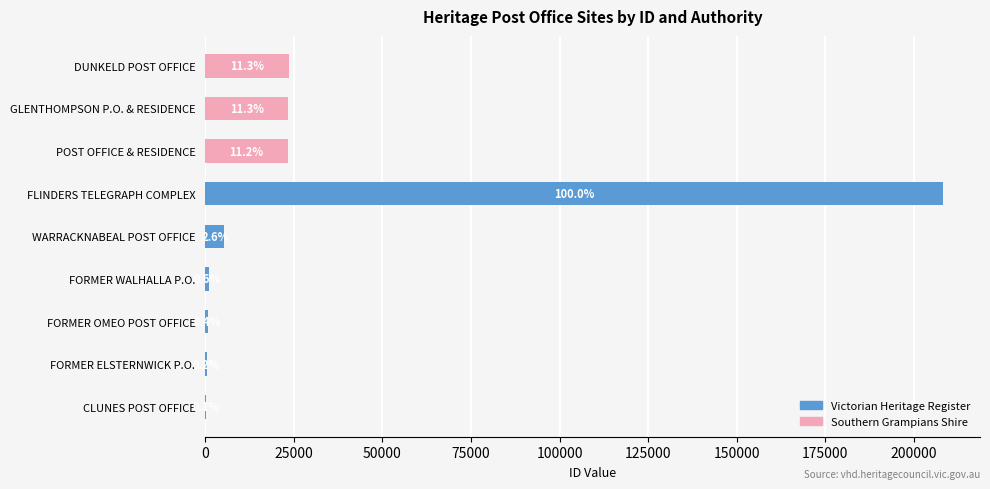

Which has a higher value, FLINDERS TELEGRAPH COMPLEX or WARRACKNABEAL POST OFFICE?

FLINDERS TELEGRAPH COMPLEX